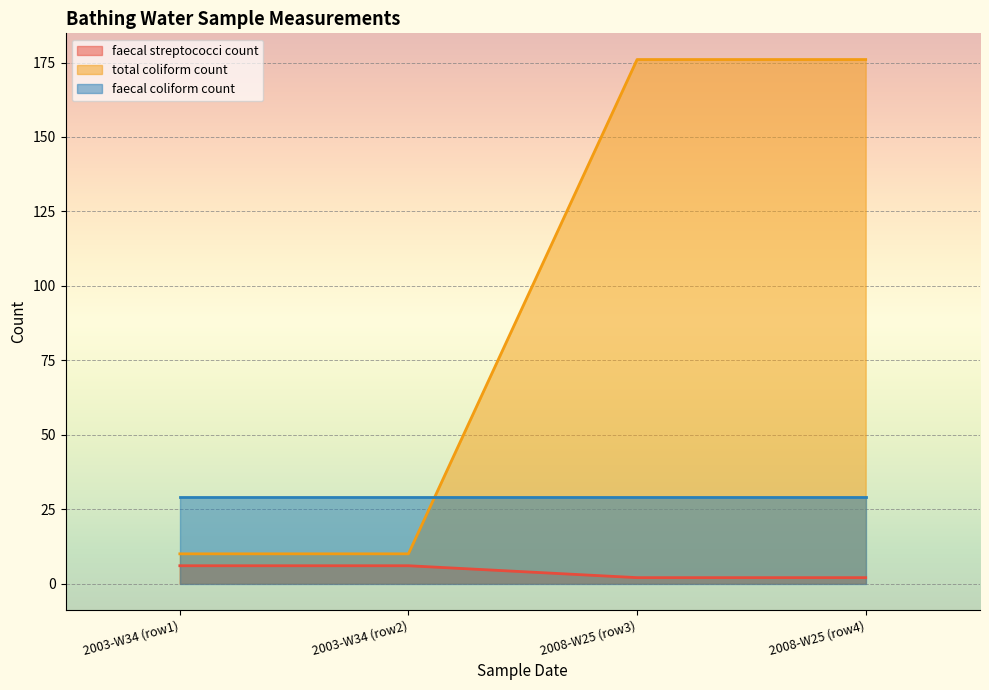

How many values in the faecal streptococci count series are below 6?

2